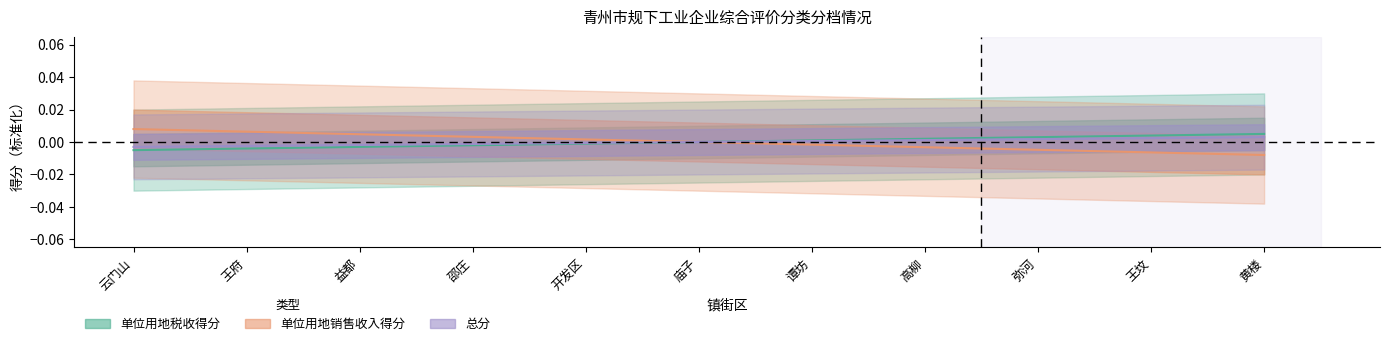

Does the chart display data point markers on the line(s)?

No